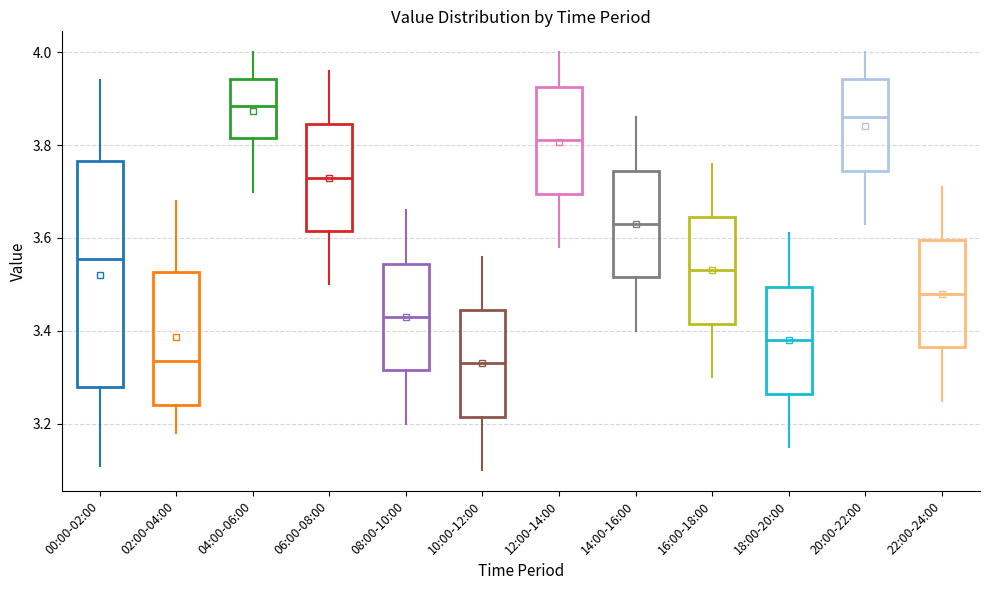

Reading left to right, read every box against the y-axis: the position of its median line, the range the box covers, and the ends of its whiskers. The values are not printed on the chart, so give them approximately, as read against the axis.

00:00-02:00: median 3.56, box 3.28 to 3.76, whiskers 3.12 to 3.94
02:00-04:00: median 3.34, box 3.24 to 3.52, whiskers 3.18 to 3.68
04:00-06:00: median 3.88, box 3.82 to 3.94, whiskers 3.70 to 4.00
06:00-08:00: median 3.74, box 3.62 to 3.84, whiskers 3.50 to 3.96
08:00-10:00: median 3.44, box 3.32 to 3.54, whiskers 3.20 to 3.66
10:00-12:00: median 3.34, box 3.22 to 3.44, whiskers 3.10 to 3.56
12:00-14:00: median 3.82, box 3.70 to 3.92, whiskers 3.58 to 4.00
14:00-16:00: median 3.64, box 3.52 to 3.74, whiskers 3.40 to 3.86
16:00-18:00: median 3.54, box 3.42 to 3.64, whiskers 3.30 to 3.76
18:00-20:00: median 3.38, box 3.26 to 3.50, whiskers 3.16 to 3.62
20:00-22:00: median 3.86, box 3.74 to 3.94, whiskers 3.64 to 4.00
22:00-24:00: median 3.48, box 3.36 to 3.60, whiskers 3.26 to 3.72